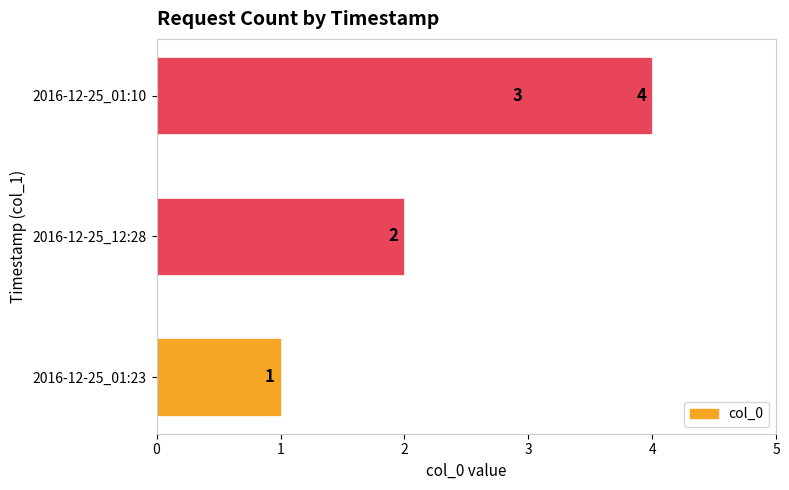

What is the difference between the maximum and second lowest values?

2